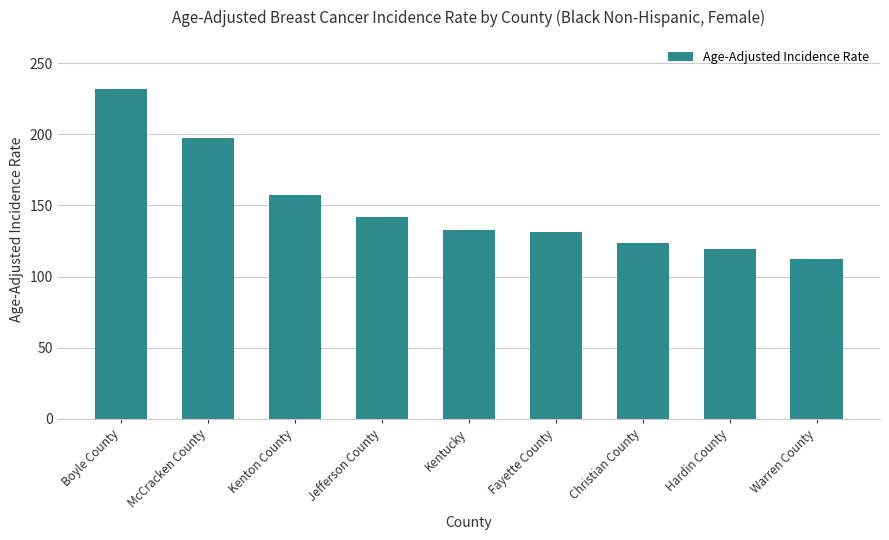

Where is the data nearest to the value 172?

Kenton County